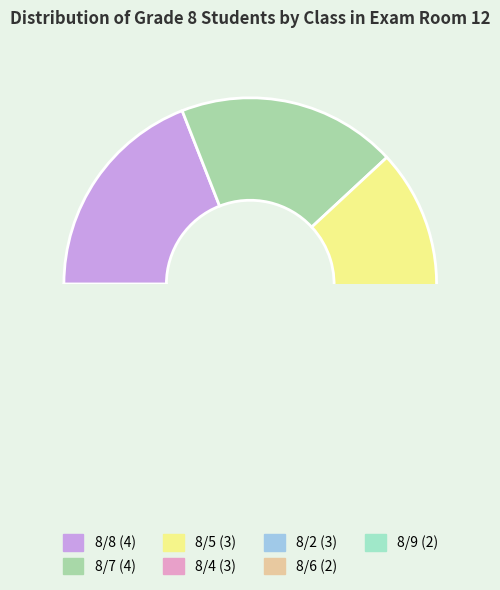

To the nearest percent, what is the difference between the 8/9 and 8/4 slice percentages?

5%